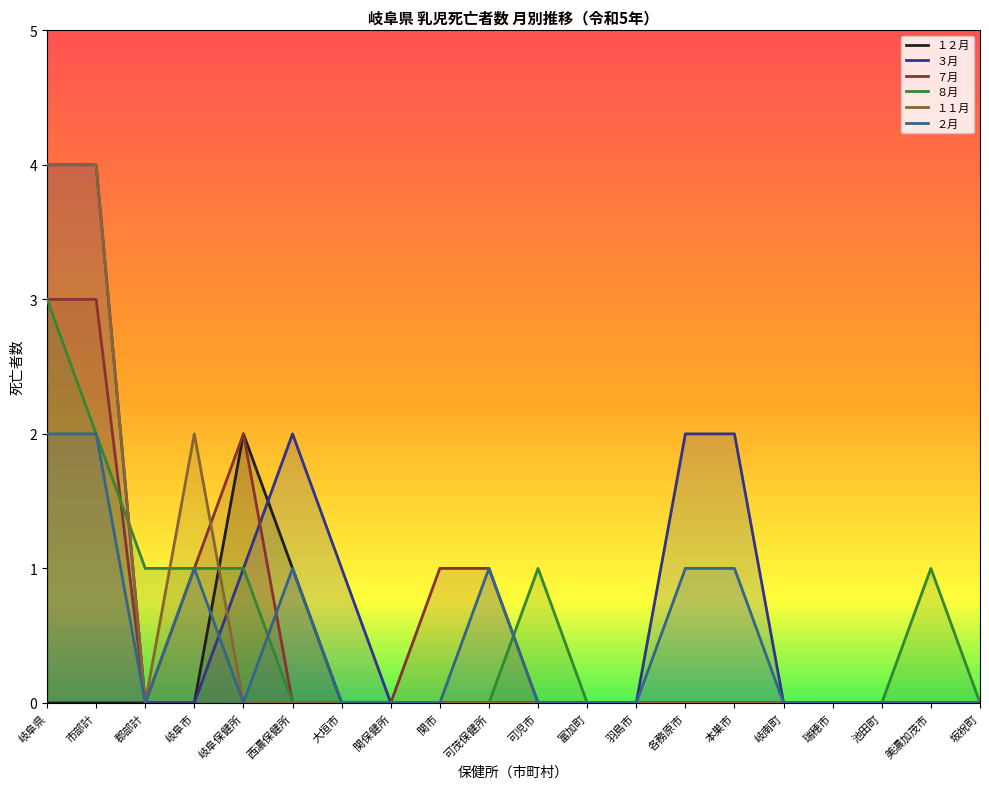

Does the chart display data point markers on the line(s)?

No